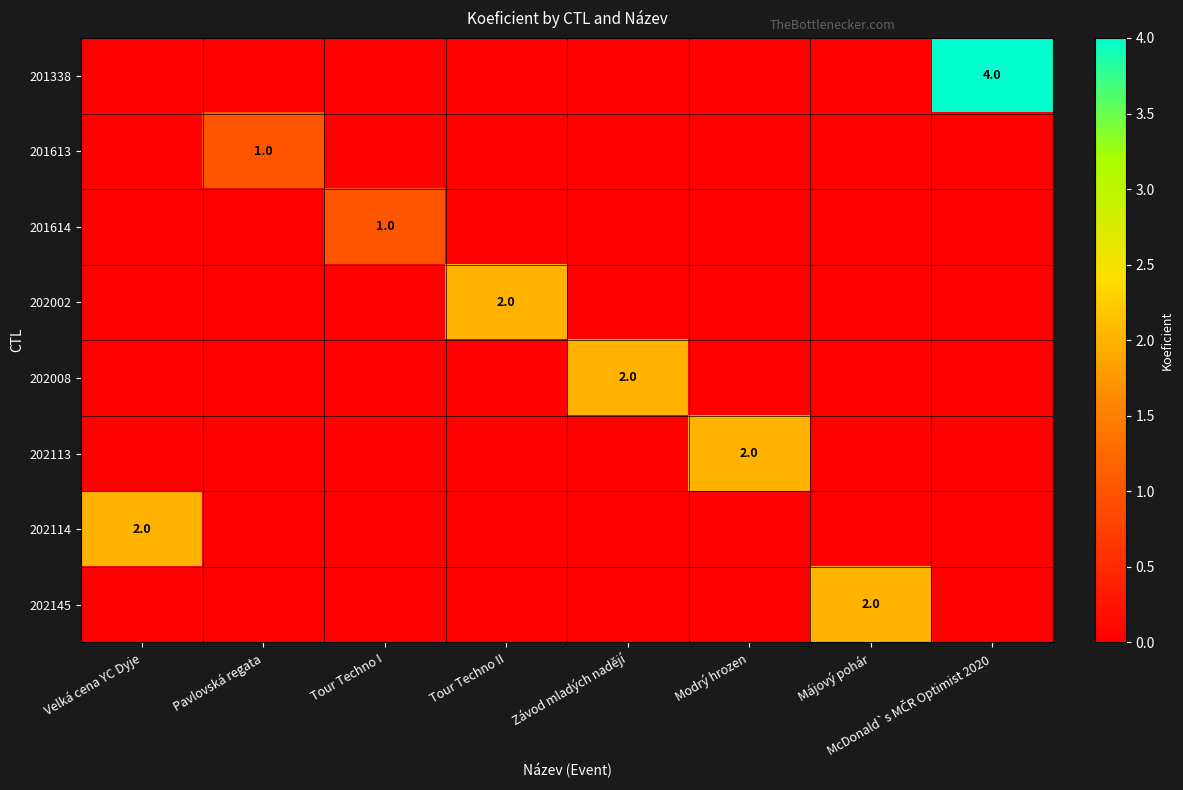

Is it true that 202113 equals 0 at Velká cena YC Dyje?

True